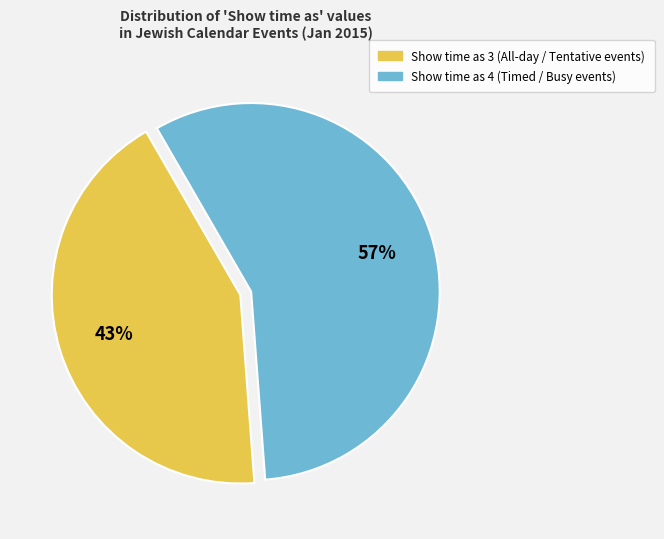

Count the number of slices in the pie.

2